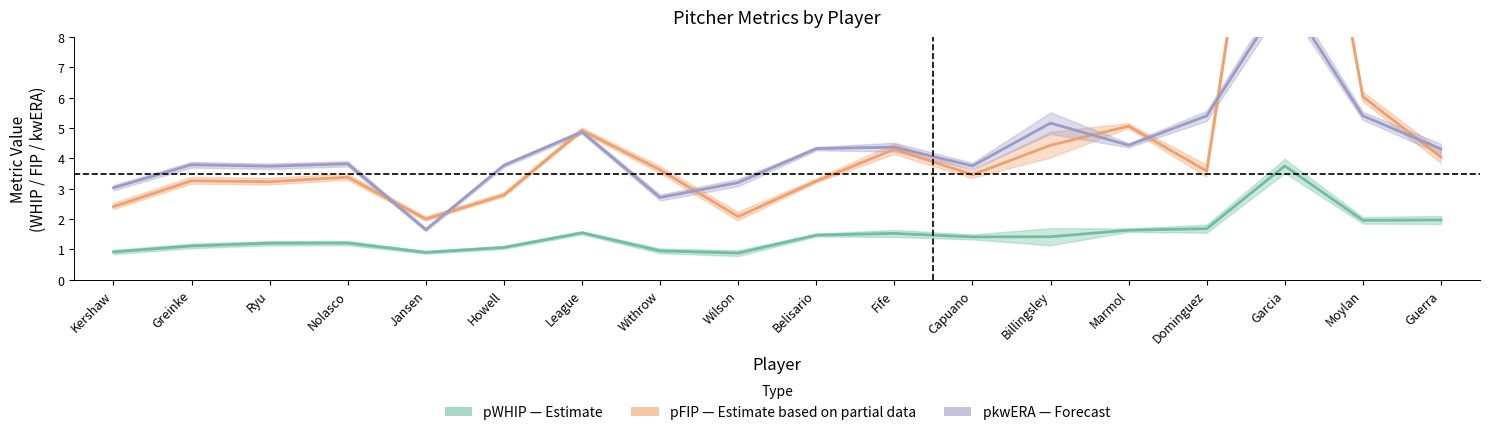

Reading left to right, list all the values displayed in this chart.

pWHIP (Estimate): 0.9	1.1	1.2	1.2	0.9	1.1	1.5	1.0	0.9	1.5	1.5	1.4	1.4	1.6	1.7	3.8	2.0	2.0
pFIP (Estimate based on partial data): 2.4	3.3	3.2	3.4	2.0	2.8	4.9	3.6	2.1	3.2	4.3	3.5	4.4	5.1	3.6	20.4	6.0	4.0
pkwERA (Forecast): 3.0	3.8	3.7	3.8	1.6	3.8	4.9	2.7	3.2	4.3	4.4	3.8	5.2	4.4	5.4	9.4	5.4	4.3